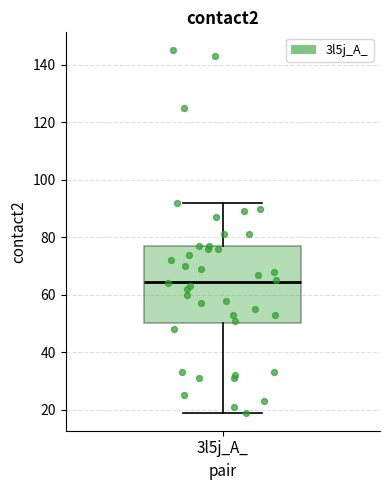

Where is the upper edge of the box for 3l5j_A_ on the y-axis? The values are not printed on the chart, so give them approximately, as read against the axis.

78